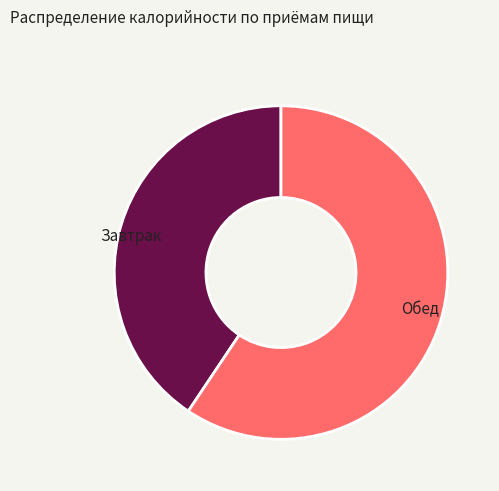

Is it true that Завтрак is 26% of the pie?

False